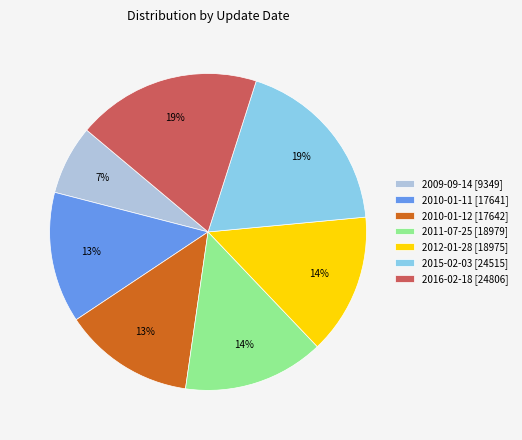

What percentage is the 2012-01-28 [18975] slice, to the nearest percent?

14%